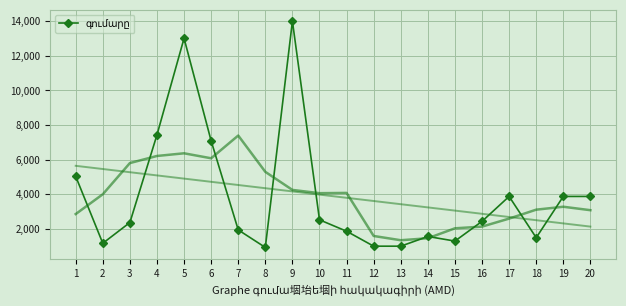

The value at 3 is 2360. True or false?

True